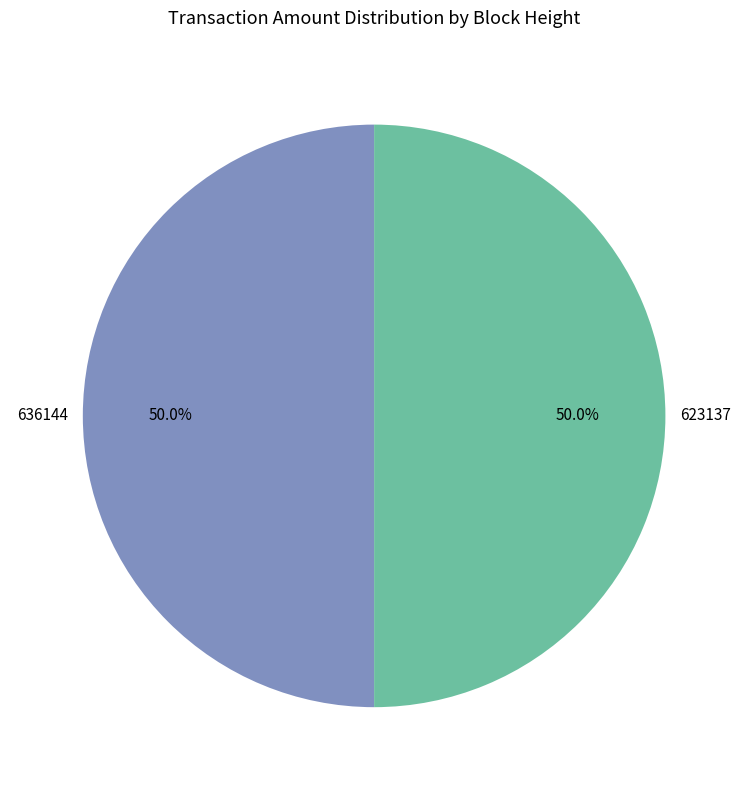

To the nearest percent, what percentage of the pie is 636144?

50%